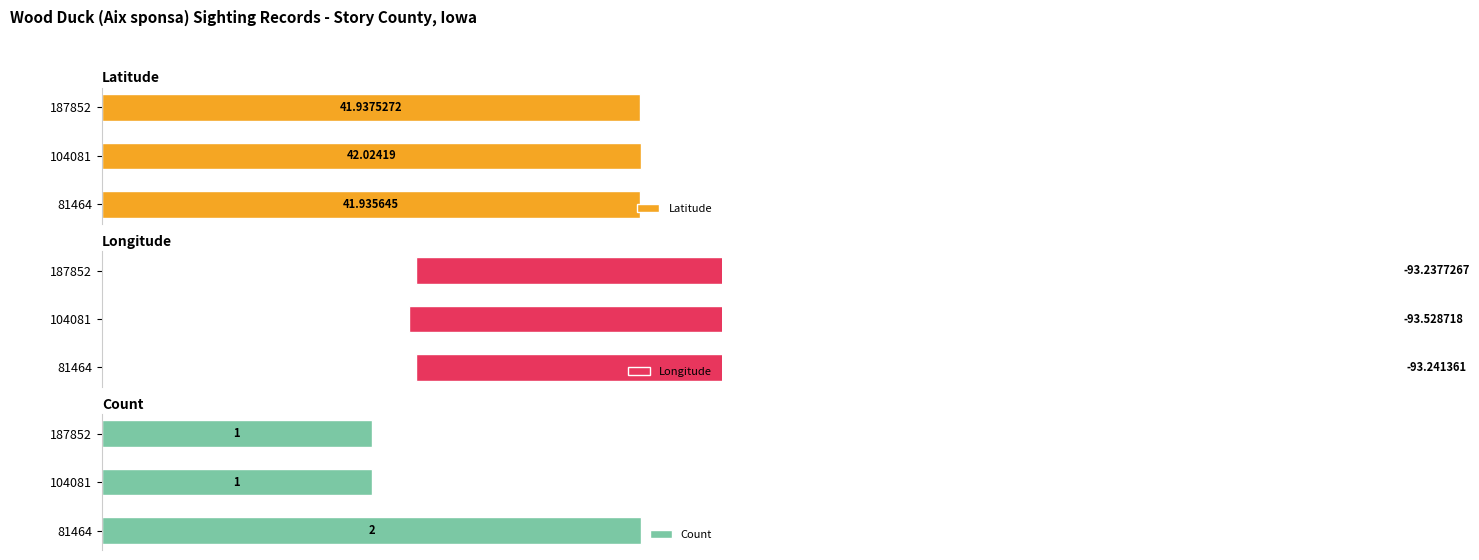

What are all the series names shown in the legend?

Latitude, Longitude, Count